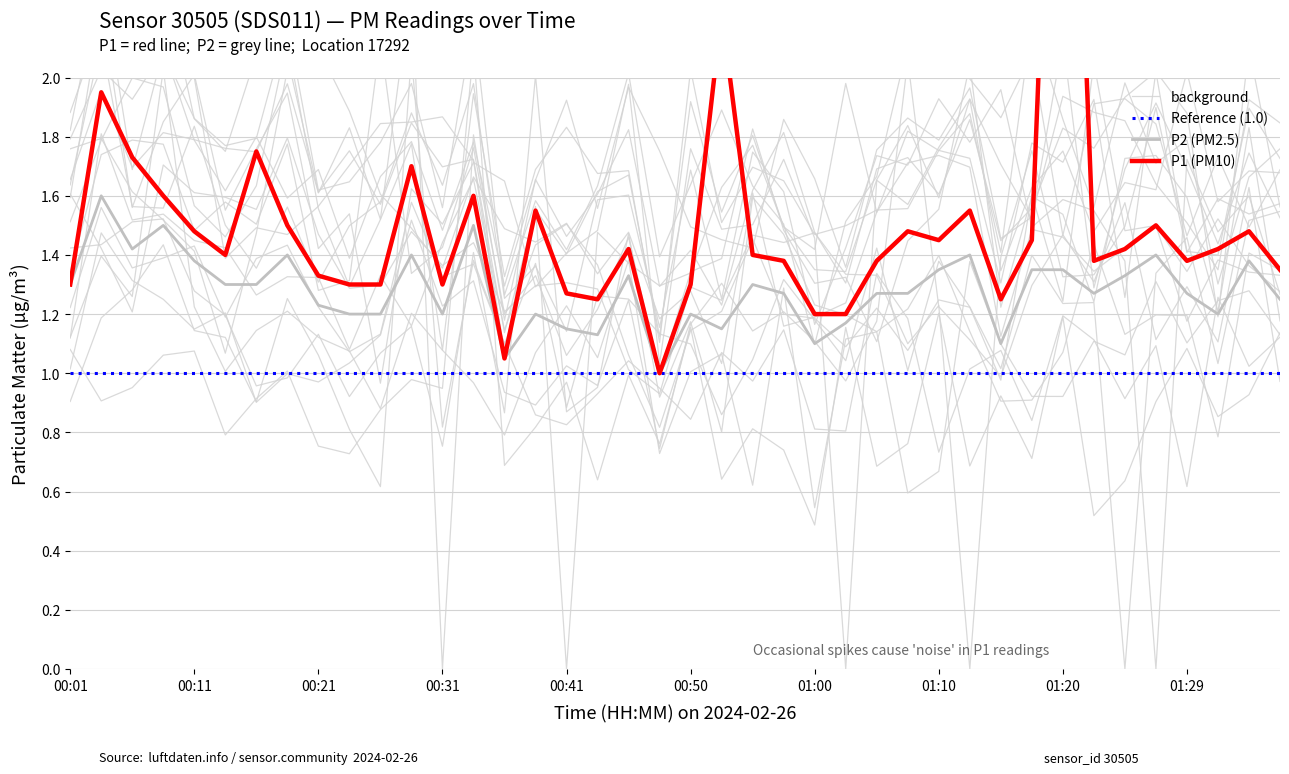

What is the highest value of the P2 (PM2.5) series?

1.6